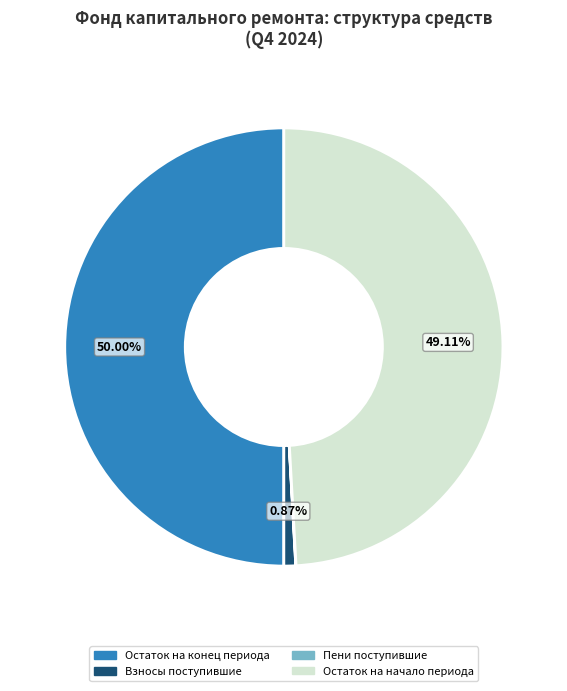

Which has a higher value, Остаток на конец периода or Взносы поступившие?

Остаток на конец периода